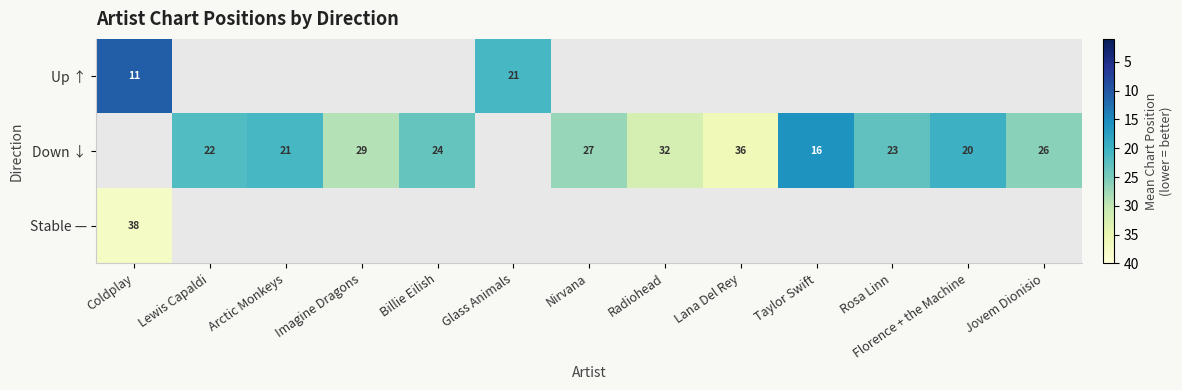

What is the difference between the Down ↓ values at Lana Del Rey and Rosa Linn?

13.0